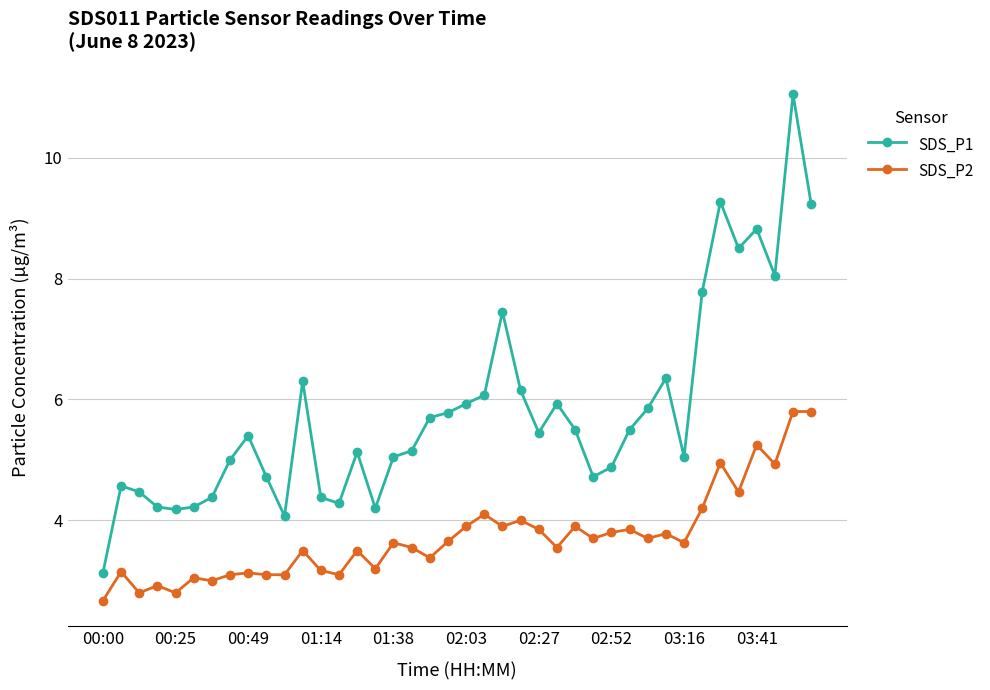

Which series has the largest total across all categories?

SDS_P1